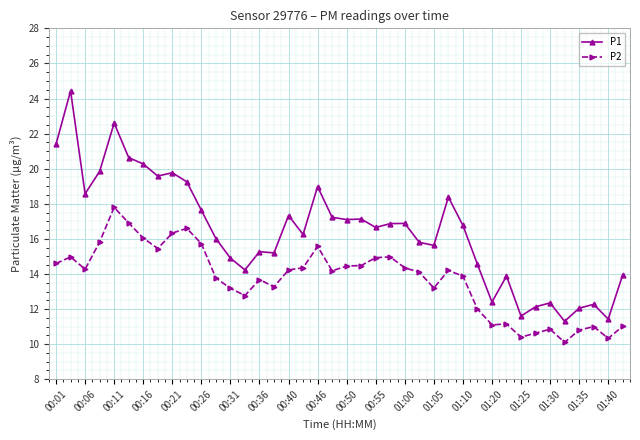

Which series has the largest total across all categories?

P1